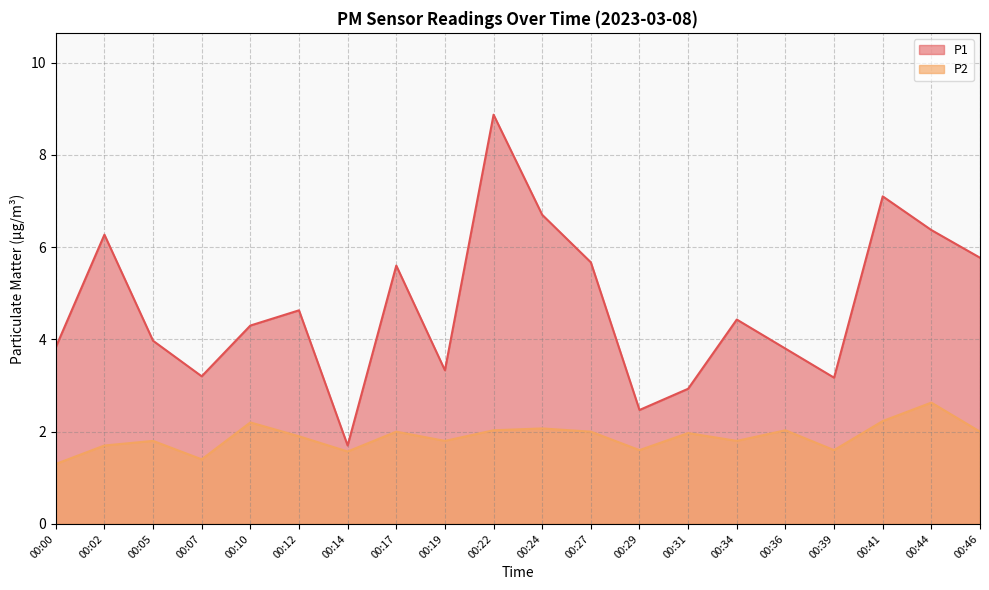

Which series has the largest total across all categories?

P1